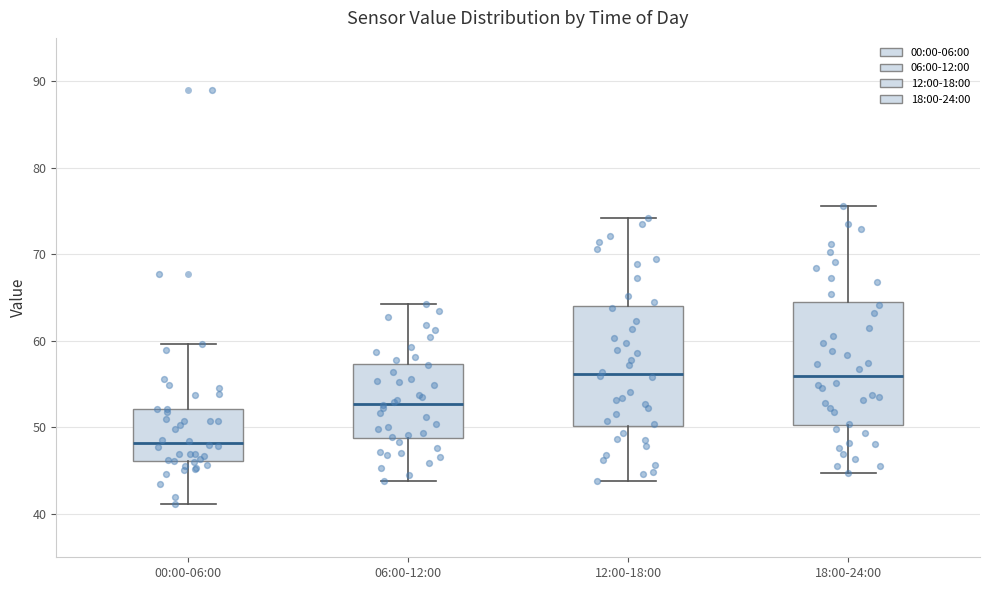

Reading left to right, read every box against the y-axis: the position of its median line, the range the box covers, and the ends of its whiskers. The values are not printed on the chart, so give them approximately, as read against the axis.

00:00-06:00: median 48, box 46 to 52, whiskers 41 to 60
06:00-12:00: median 53, box 49 to 57, whiskers 44 to 64
12:00-18:00: median 56, box 50 to 64, whiskers 44 to 74
18:00-24:00: median 56, box 50 to 65, whiskers 45 to 76